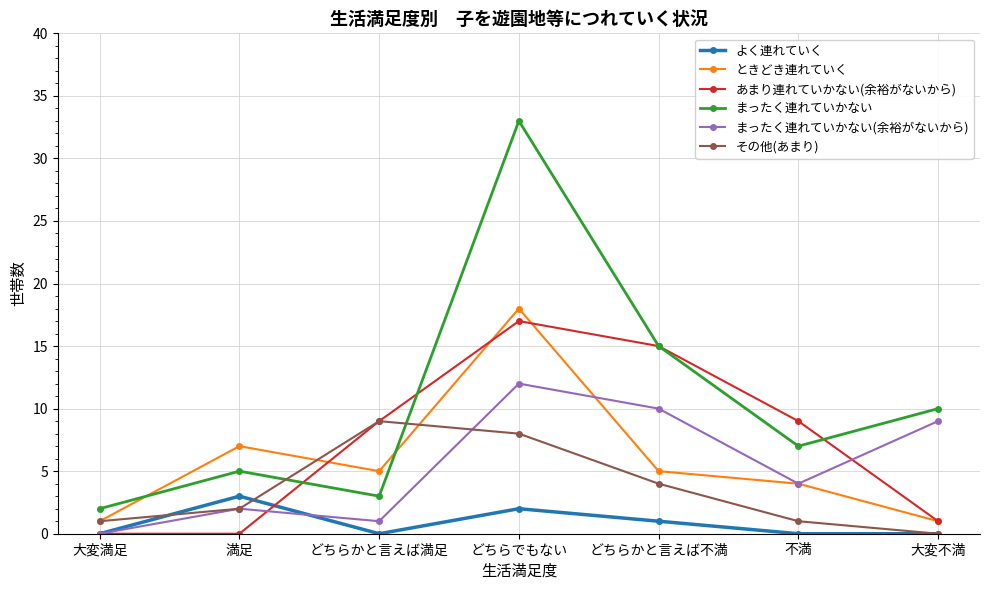

Which series has the widest spread of values?

まったく連れていかない